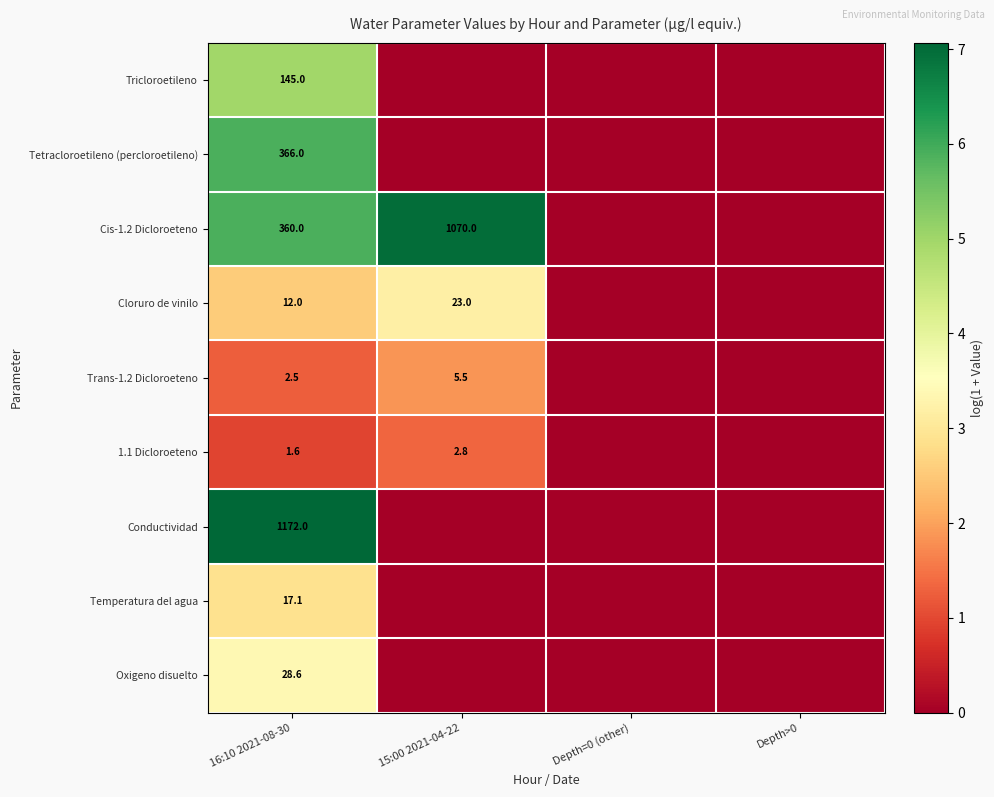

True or false: Tricloroetileno has a value of 8.2 at 16:10 2021-08-30.

False